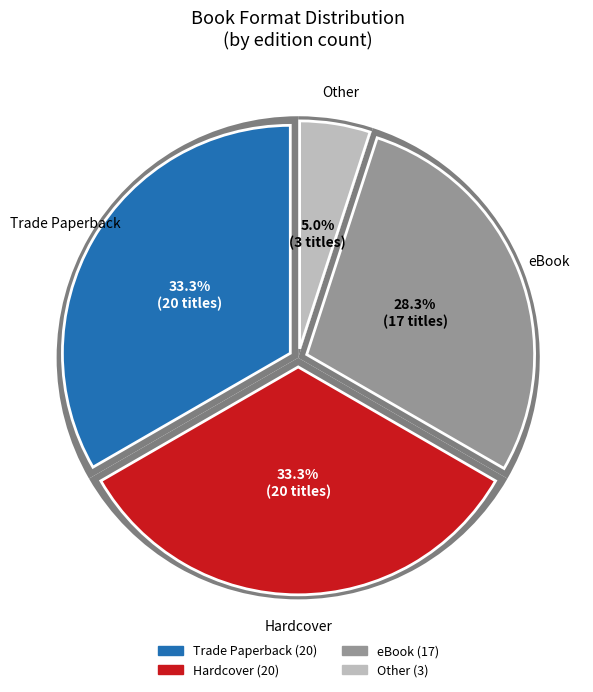

How many slices are in this pie chart?

6